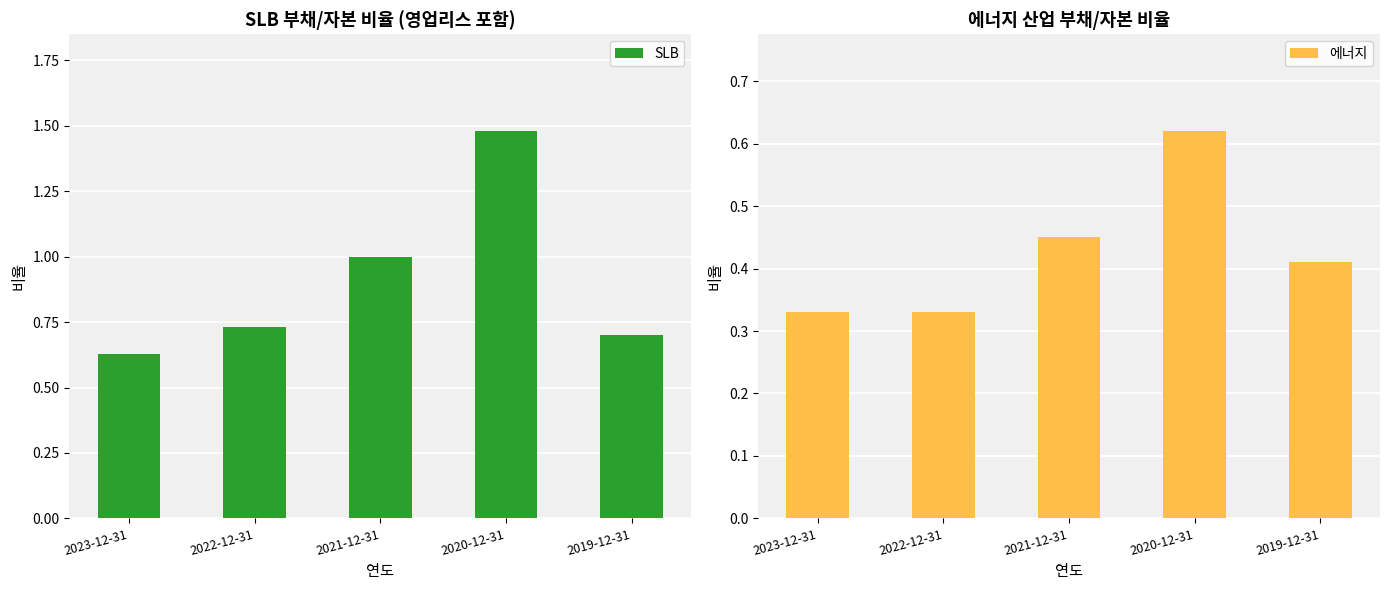

How many categories are shown in the chart?

5